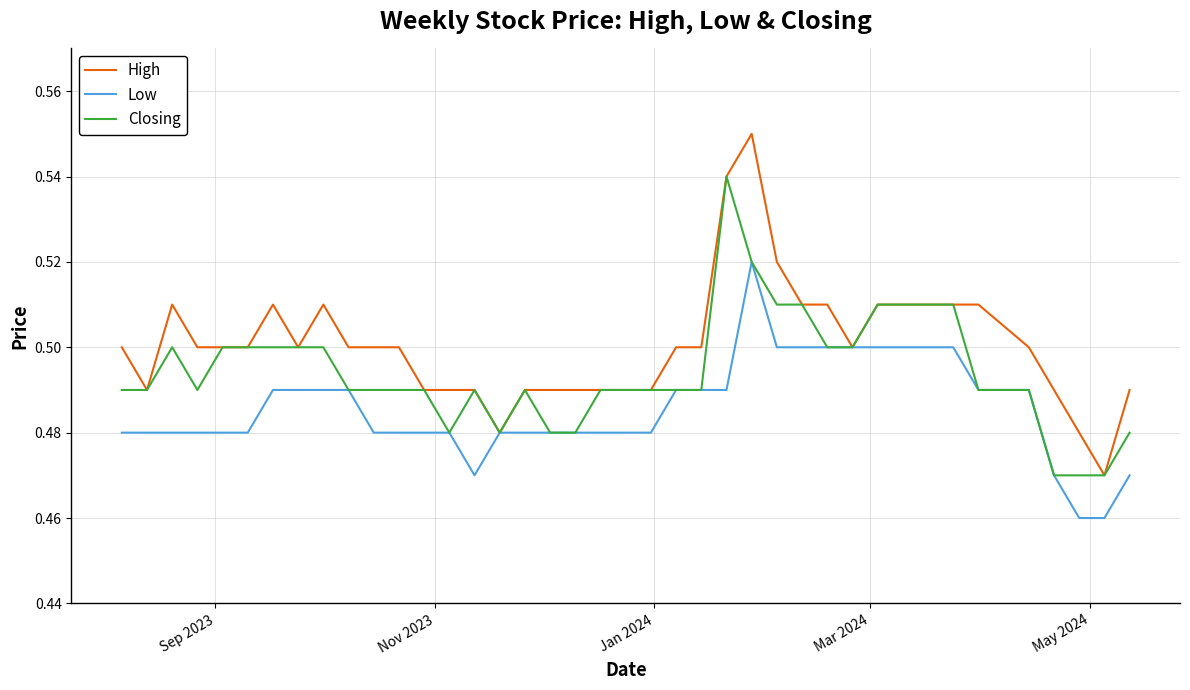

Rank the series by their average value, from highest to lowest.

High, Closing, Low